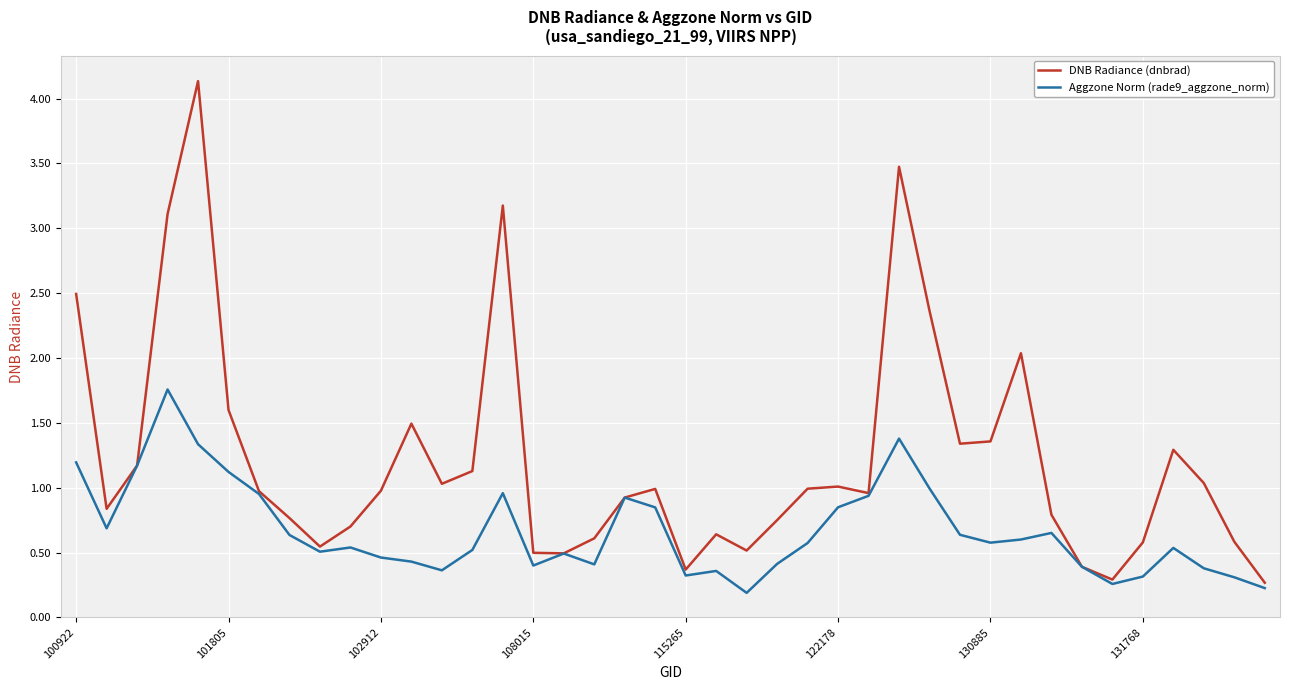

What is the highest value of the Aggzone Norm (rade9_aggzone_norm) series?

1.8